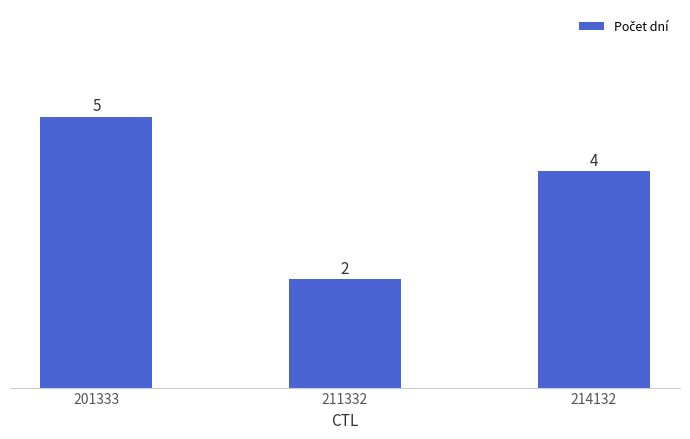

Reading left to right, transcribe all the data shown in this chart.

5	2	4